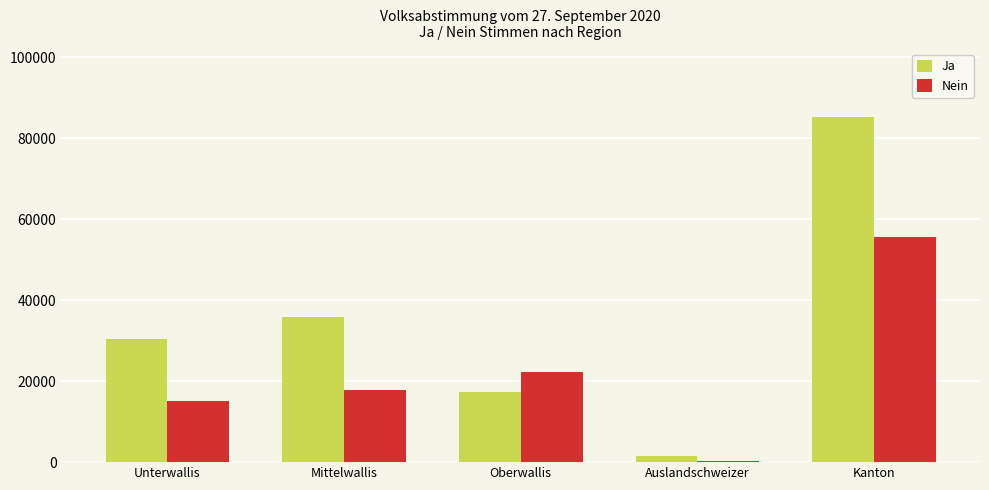

How many series are shown in this chart?

2